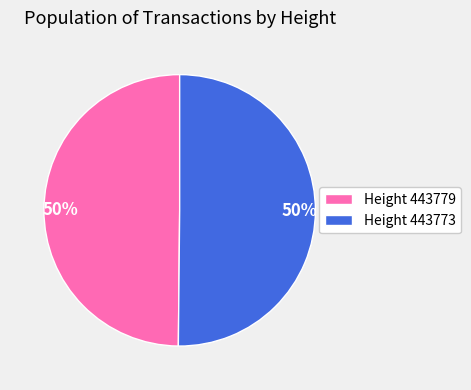

Do Height 443773 and Height 443779 together represent more than half of the pie?

Yes